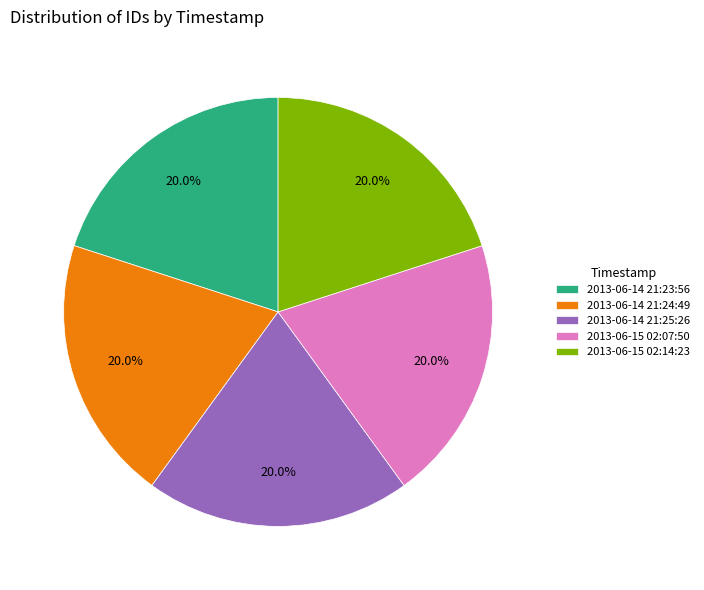

Combined, what portion of the pie is 2013-06-14 21:25:26 and 2013-06-14 21:23:56?

40.0%